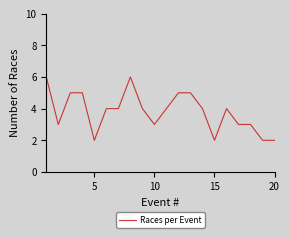

What is the greatest value displayed?

6